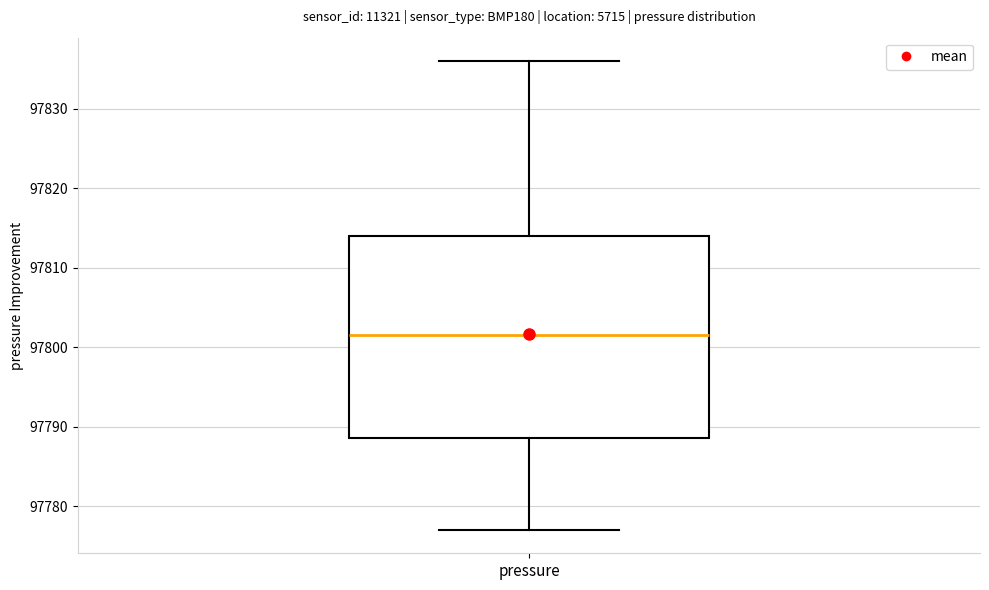

Read this box plot against the y-axis: the position of the median line, the range covered by the box, and the ends of both whiskers. The values are not printed on the chart, so give them approximately, as read against the axis.

median 97802, box 97789 to 97814, whiskers 97777 to 97836